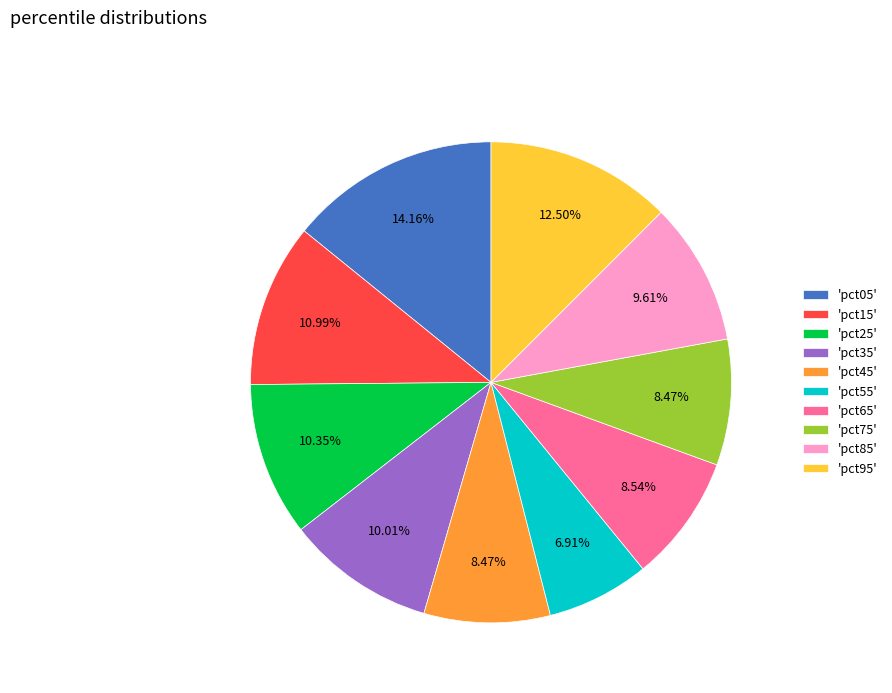

Does 'pct65' represent more than half of the total?

No